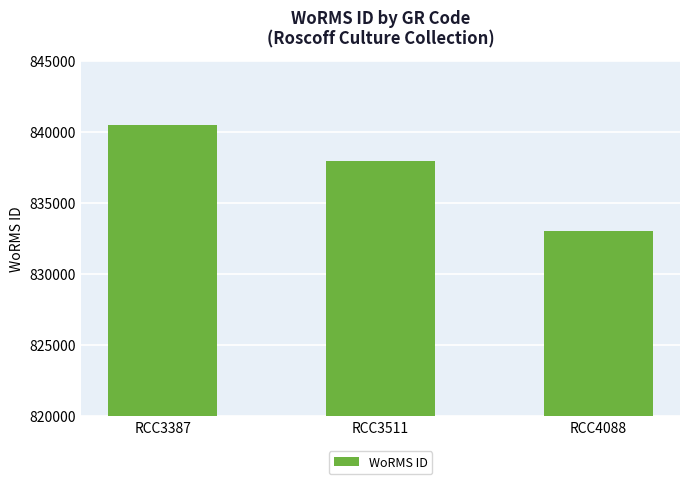

Where does the data first go above 837989?

RCC3387